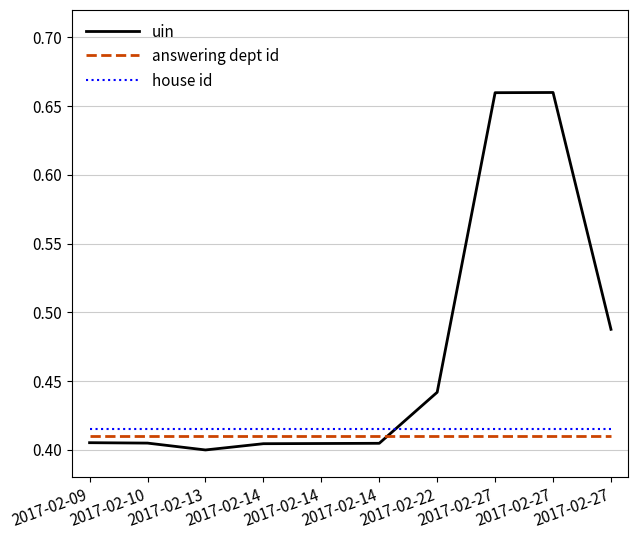

What is the minimum value shown in the chart?

0.4